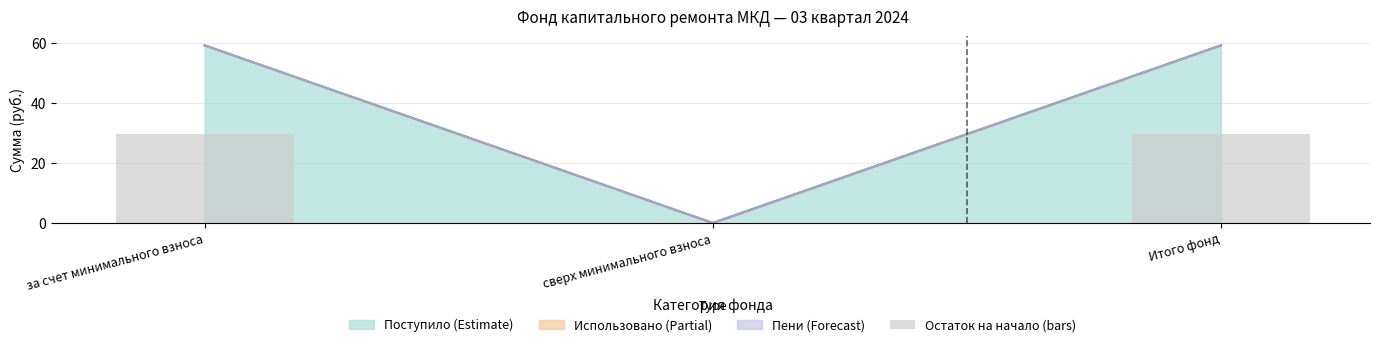

Between сверх минимального взноса and за счет минимального взноса, which is larger?

за счет минимального взноса